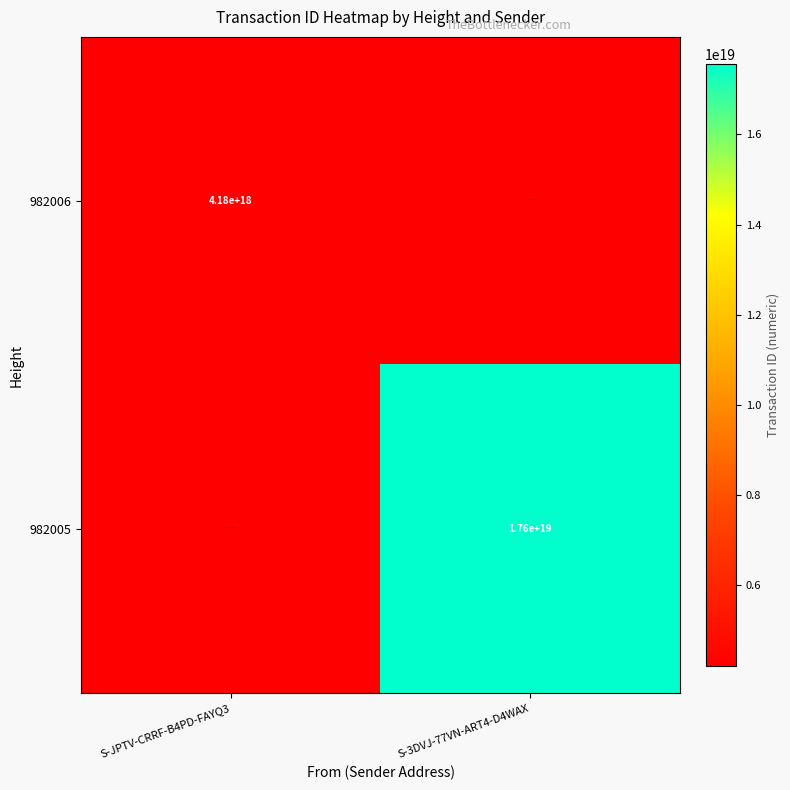

Where is 982005 nearest to the value 1?

S-JPTV-CRRF-B4PD-FAYQ3